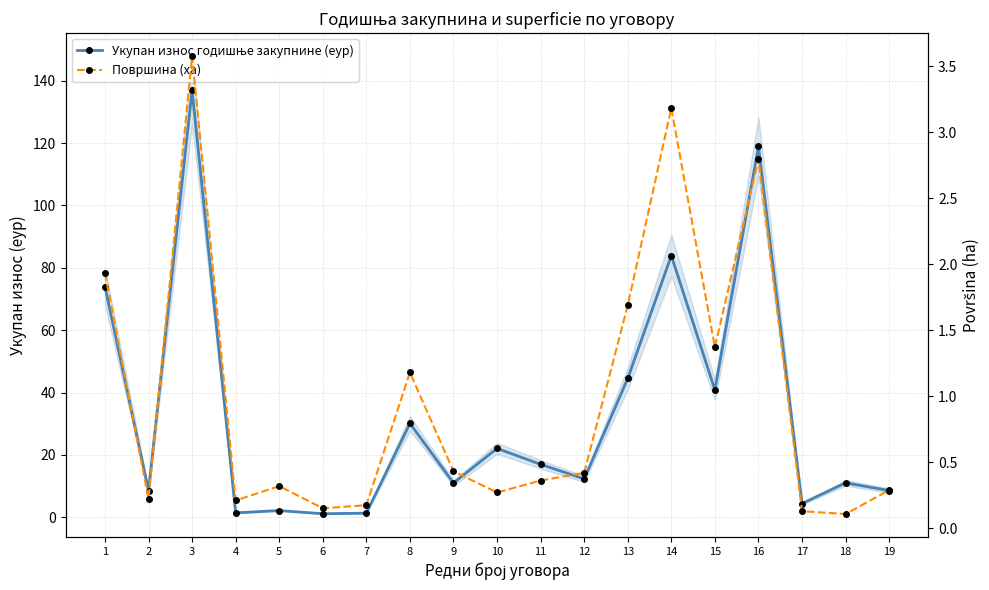

Is the value of Укупан износ годишње закупнине (еур) at 19 greater than the value of Површина (ха) at 18?

Yes